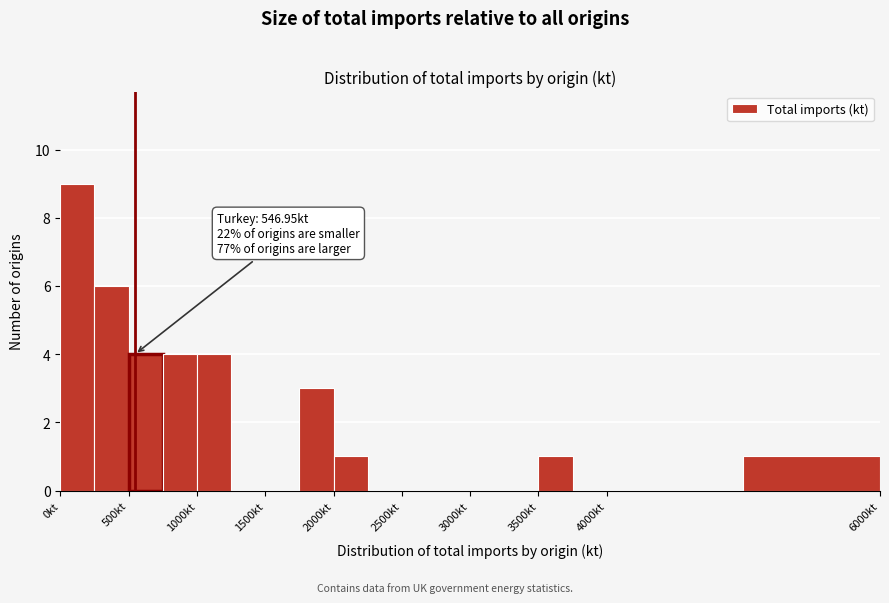

Which range on the x-axis has the tallest bar?

0 to 250